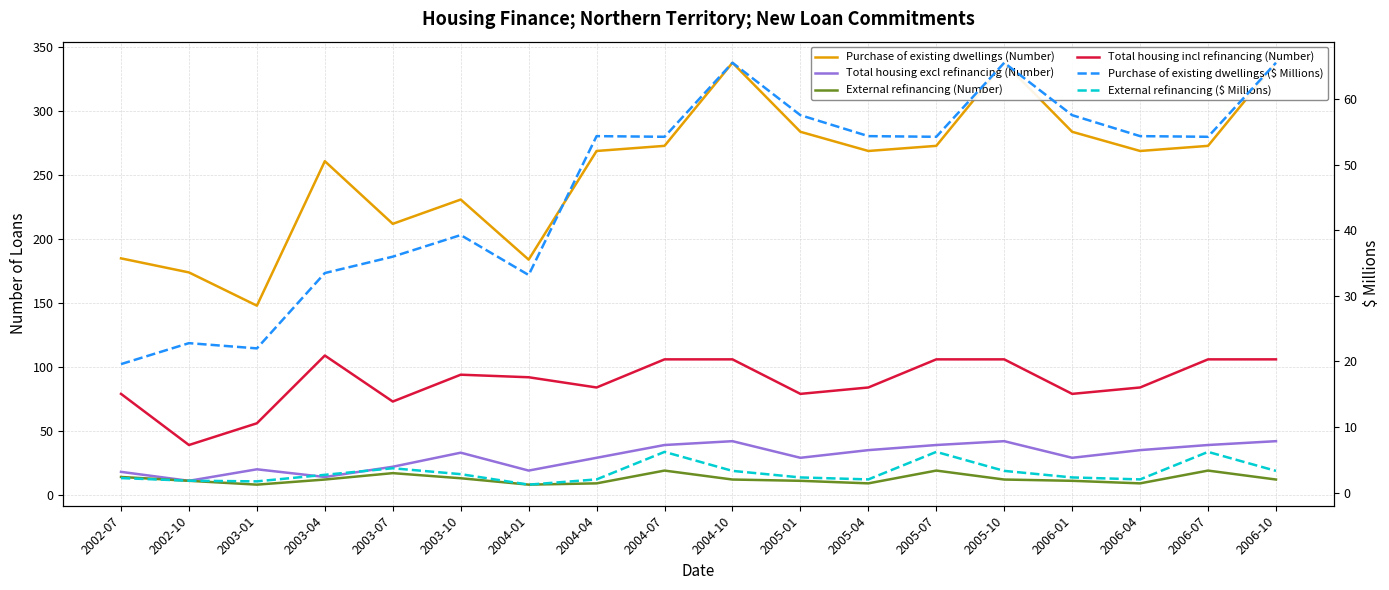

What is the label of the 1st point from the left?

2002-07